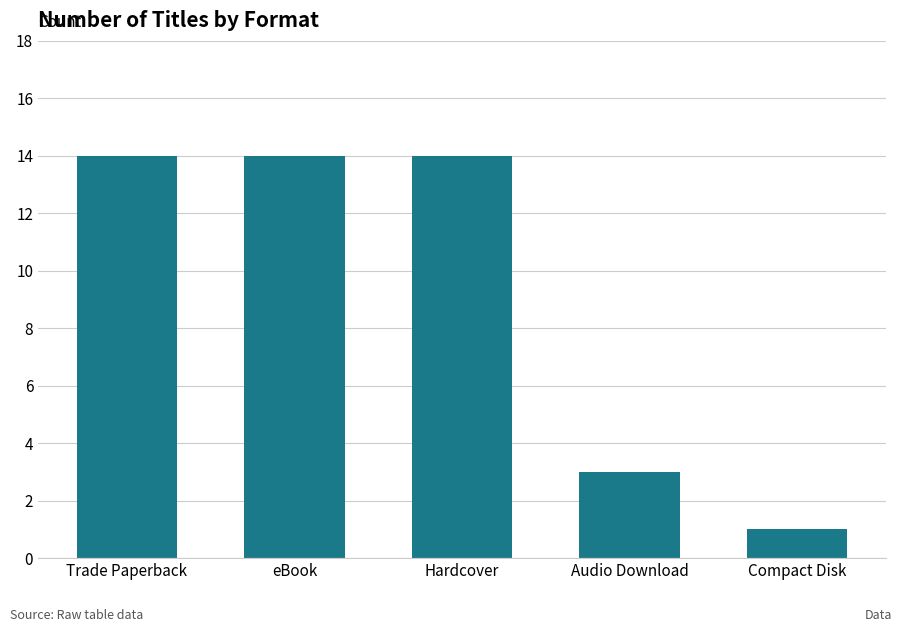

What is the average value?

9